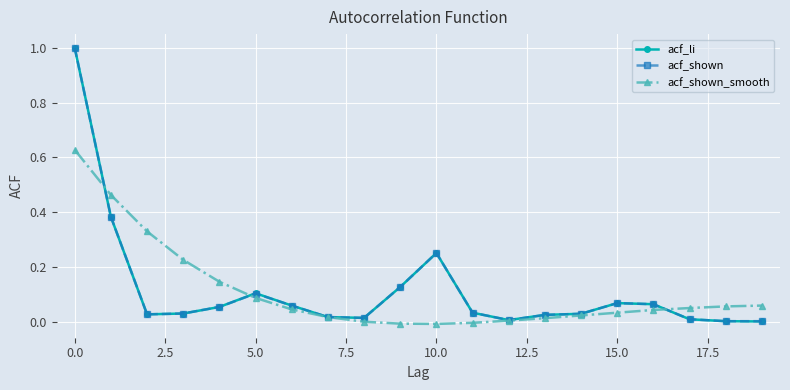

What is the greatest value displayed?

1.0